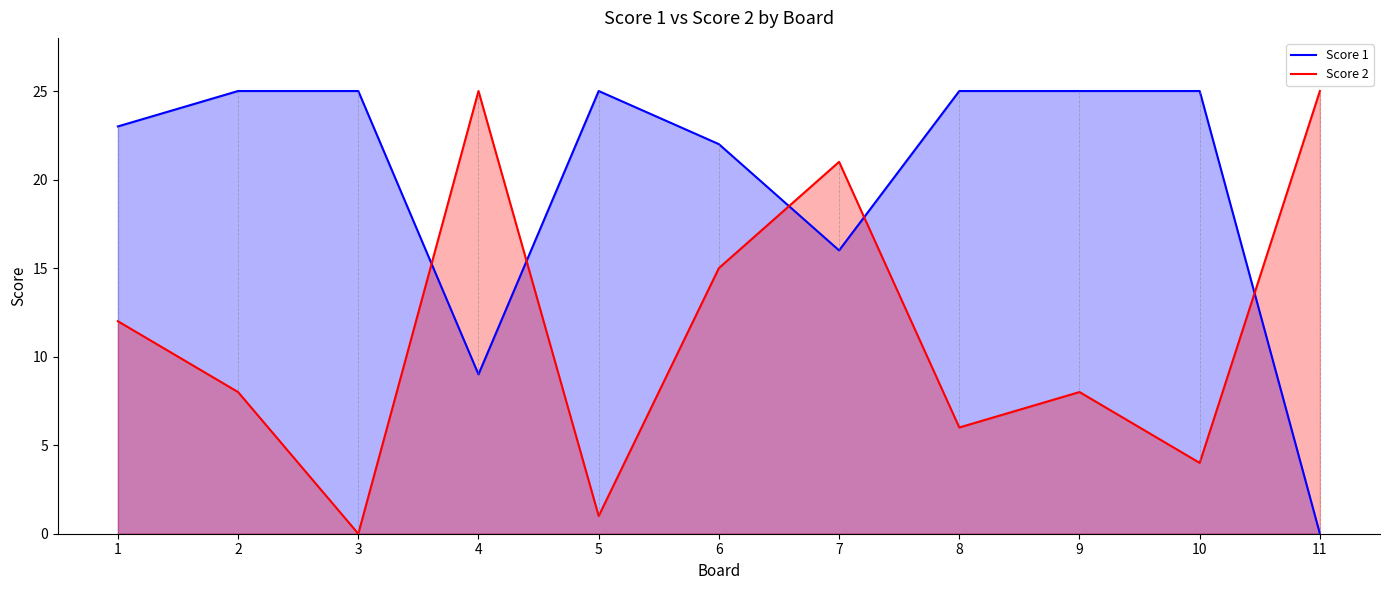

Is it true that Score 1 equals 0 at 11?

True